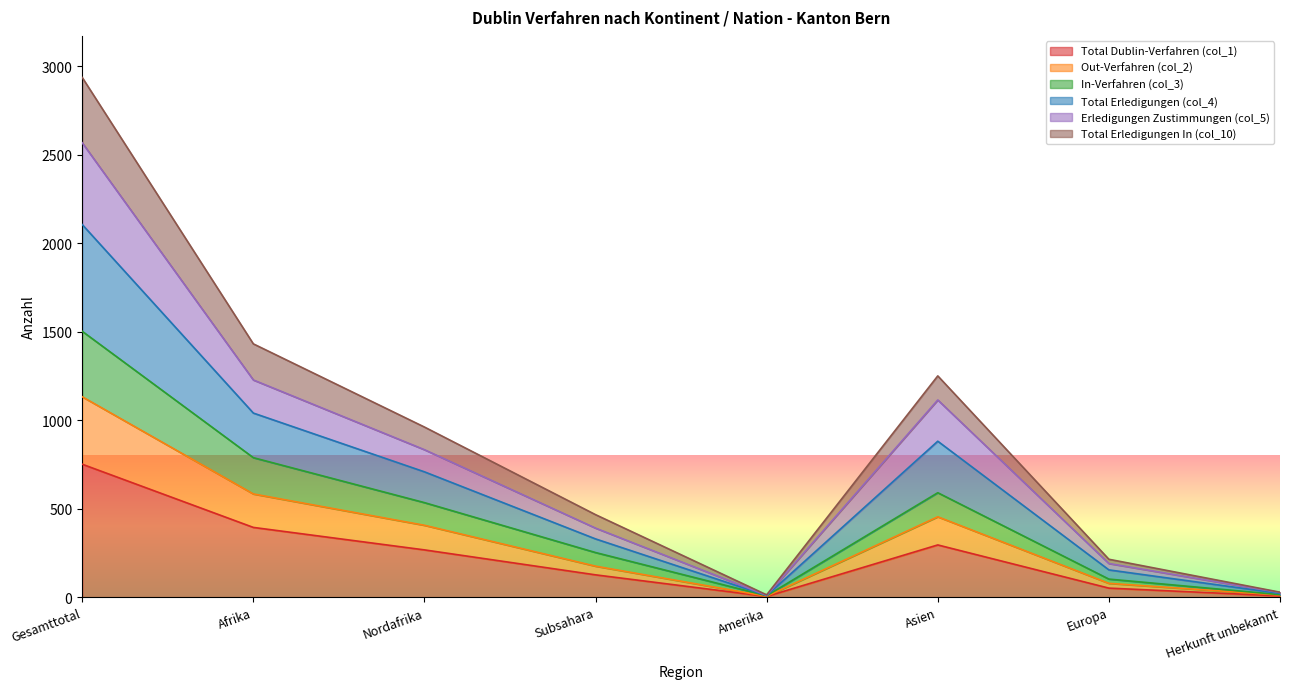

True or false: Erledigungen Zustimmungen (col_5) and In-Verfahren (col_3) cross at least once.

False